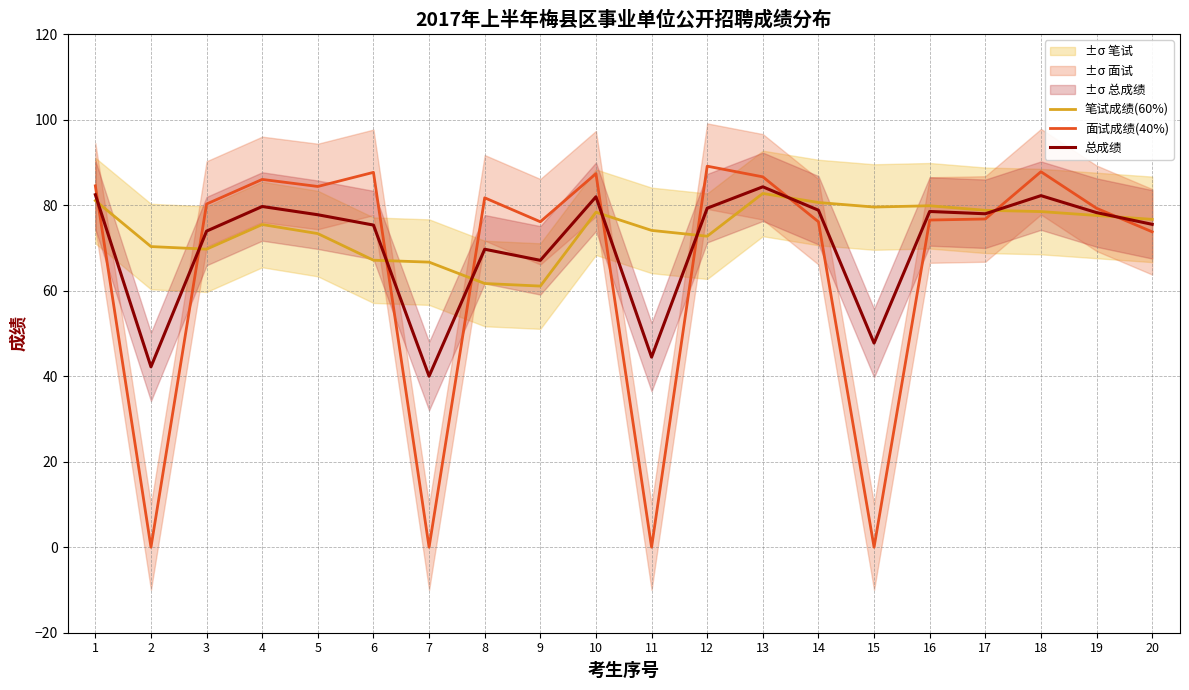

Between which two adjacent categories do 面试成绩(40%) and 笔试成绩(60%) first intersect?

1 and 2